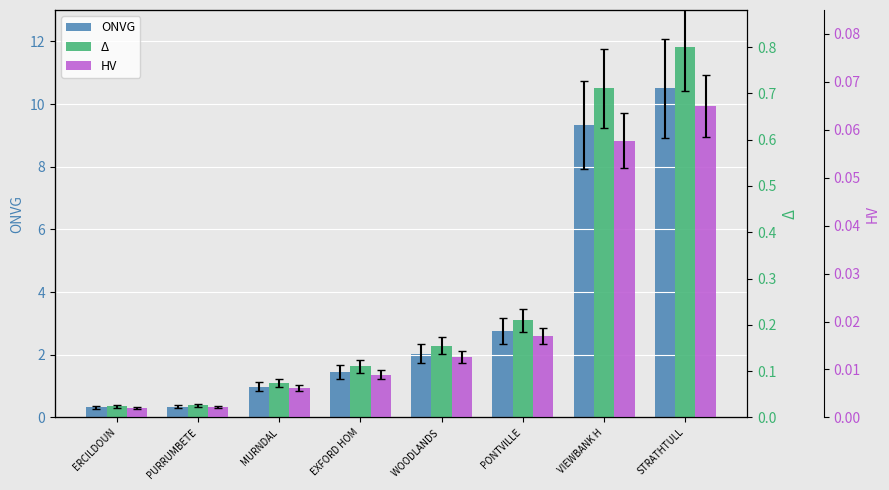

Does the chart contain stacked bars?

No